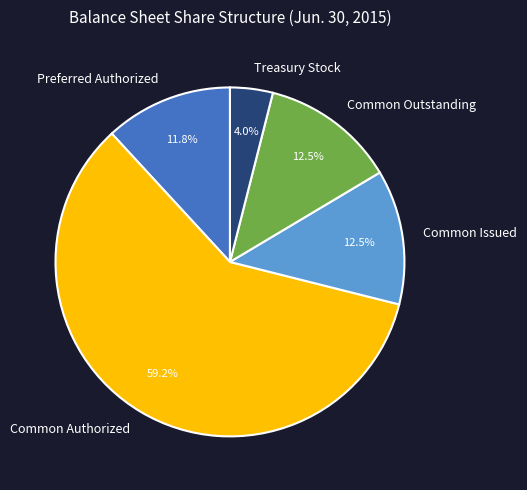

What is the ratio of the value at Treasury Stock to the value at Preferred Authorized?

0.3